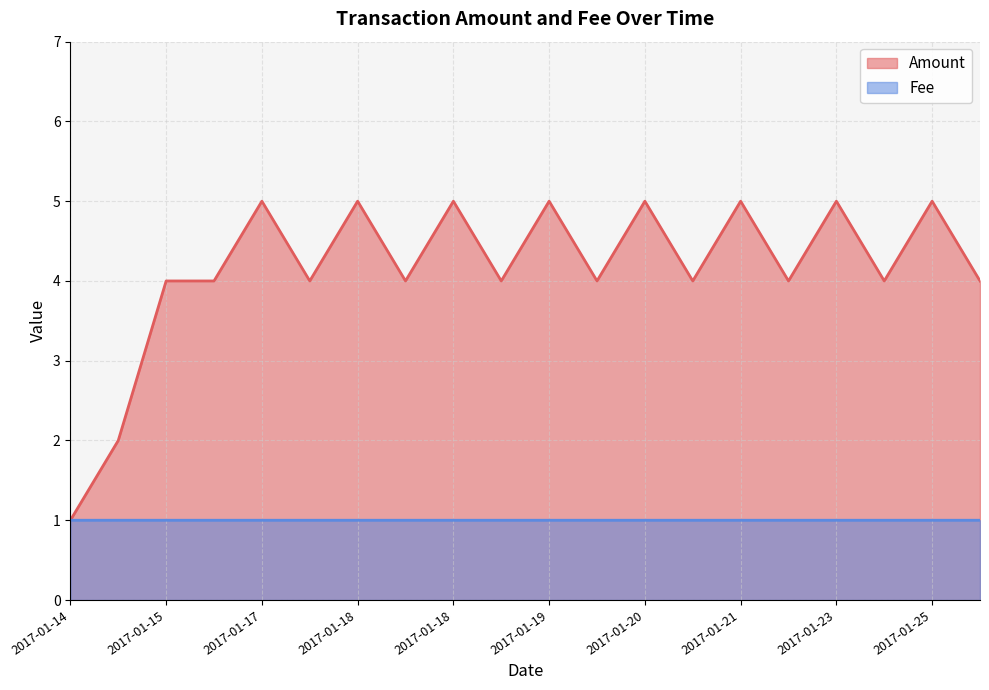

True or false: Fee and Amount intersect in this chart.

False